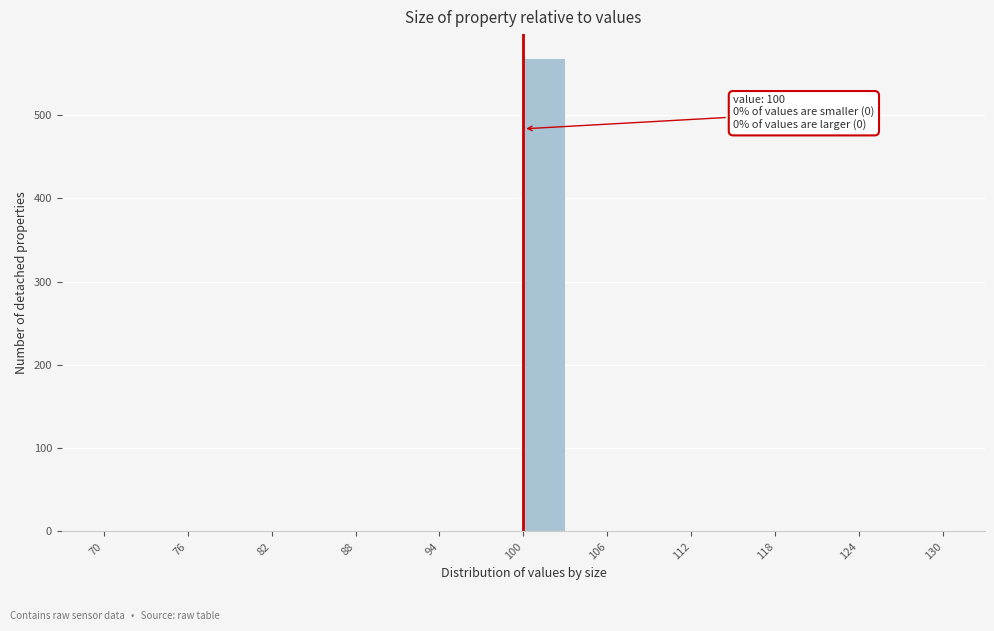

Read against the x-axis, roughly where is the centre of the tallest bar?

102